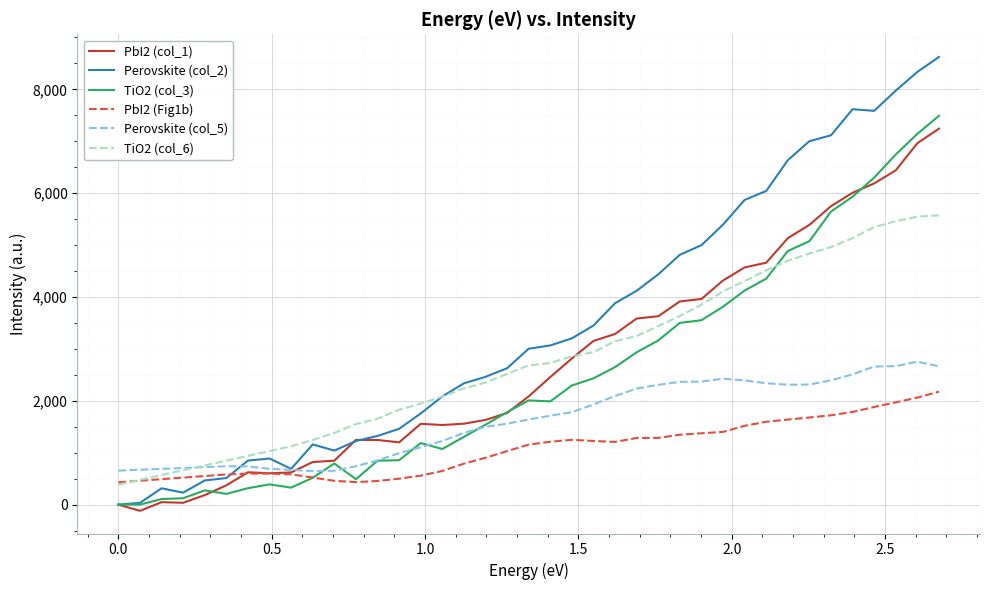

Which series has the largest total across all categories?

Perovskite (col_2)